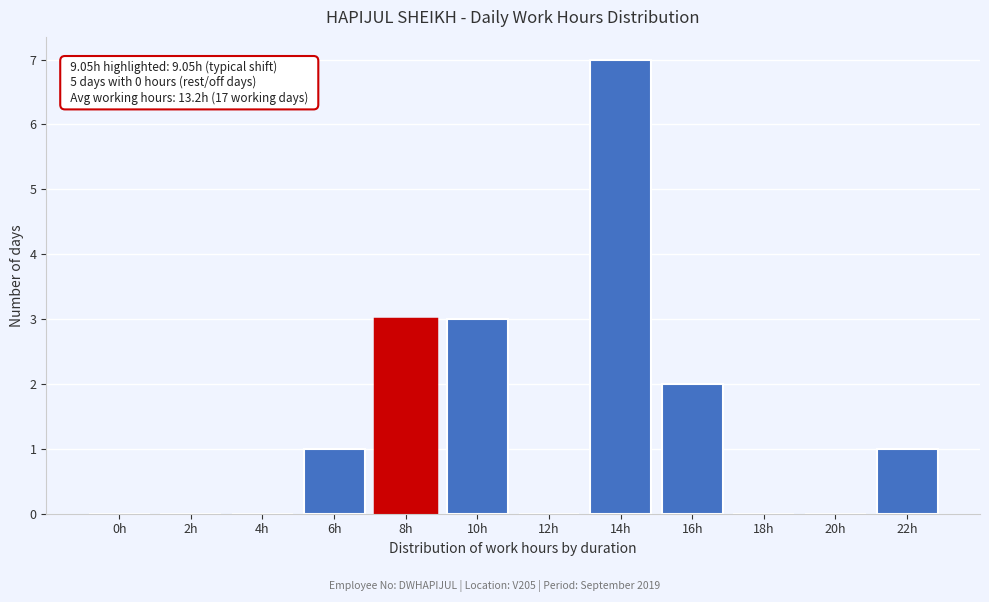

Reading left to right, transcribe all the data shown in this chart.

0h=0	2h=0	4h=0	6h=1	8h=3	10h=3	12h=0	14h=7	16h=2	18h=0	20h=0	22h=1